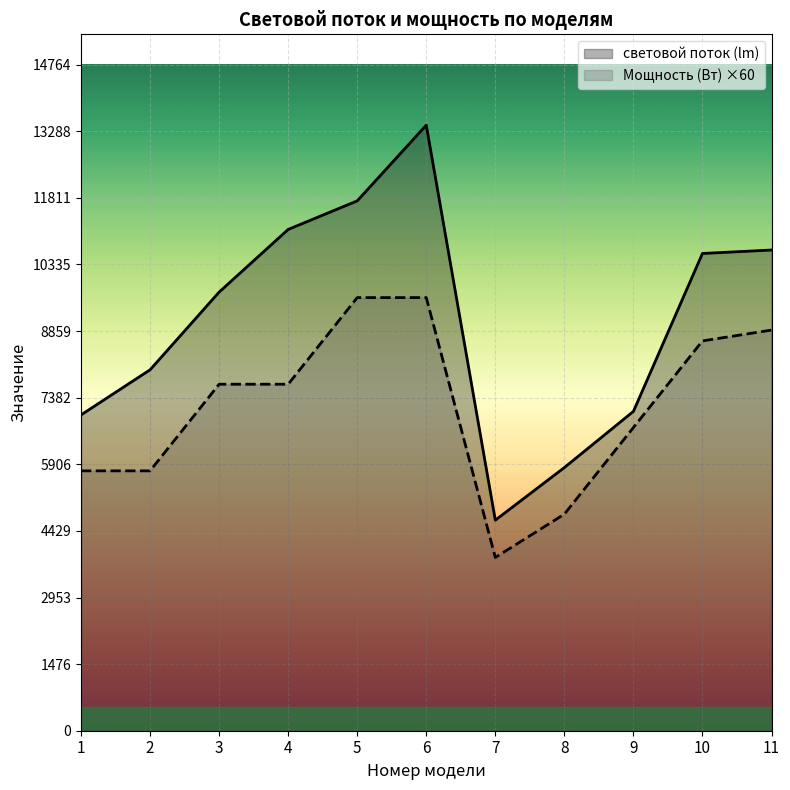

What is the difference between the maximum and minimum values in the Мощность (Вт) ×60 series?

5760